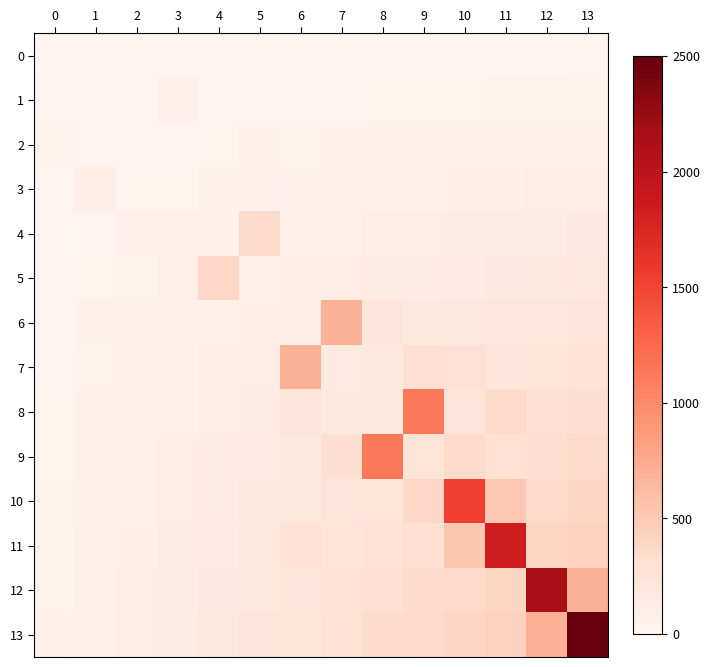

What is the spread (max minus min) of values at 1?

99.4